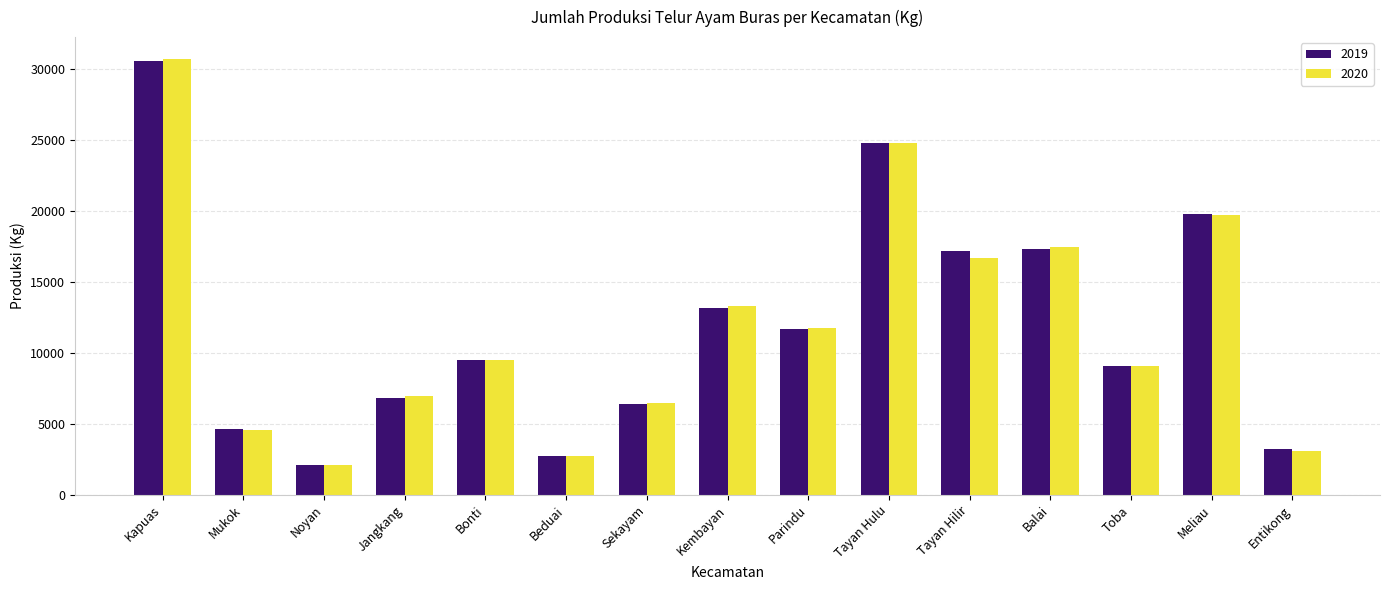

Reading left to right, transcribe all the data shown in this chart.

2019: Kapuas=30535.1	Mukok=4603.0	Noyan=2098.5	Jangkang=6795.7	Bonti=9516.2	Beduai=2731.3	Sekayam=6427.6	Kembayan=13160.4	Parindu=11695.1	Tayan Hulu=24764.7	Tayan Hilir=17140.2	Balai=17337.4	Toba=9052.6	Meliau=19786.4	Entikong=3227.1
2020: Kapuas=30687.3	Mukok=4599.6	Noyan=2125.3	Jangkang=6966.0	Bonti=9527.8	Beduai=2748.7	Sekayam=6481.7	Kembayan=13265.2	Parindu=11747.7	Tayan Hulu=24757.2	Tayan Hilir=16700.7	Balai=17431.8	Toba=9102.1	Meliau=19664.7	Entikong=3113.6